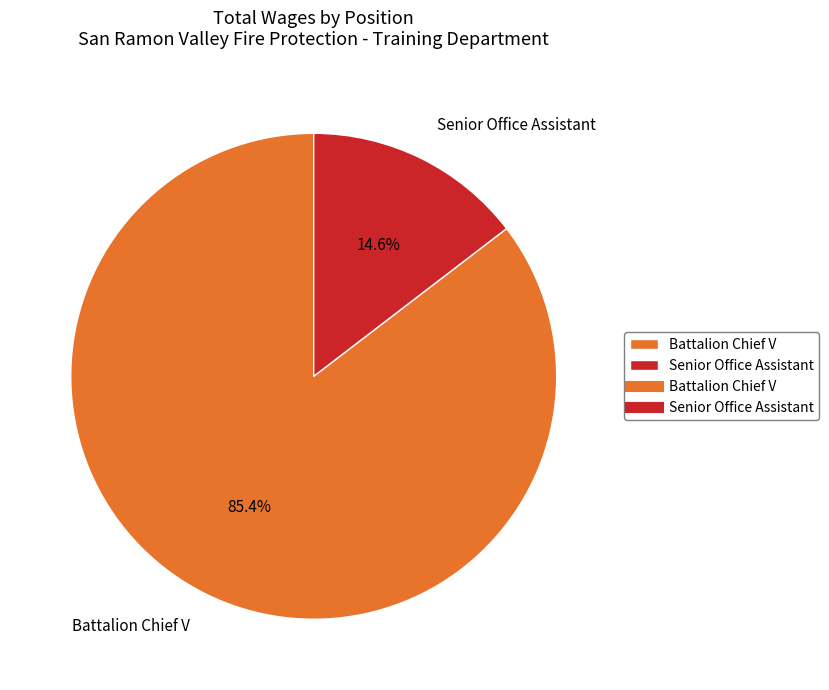

Between Battalion Chief V and Senior Office Assistant, which is larger?

Battalion Chief V